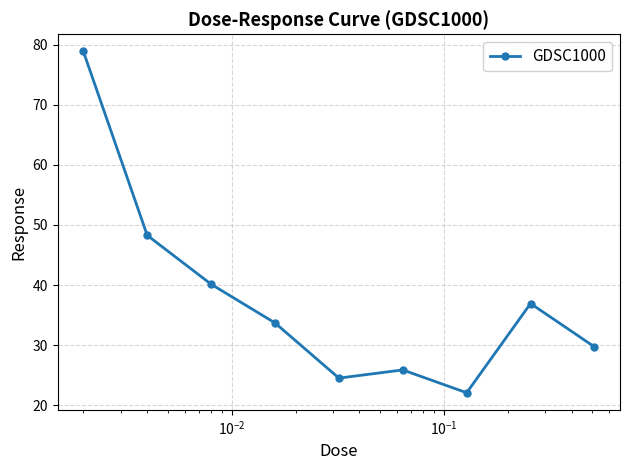

What is the greatest value displayed?

78.9